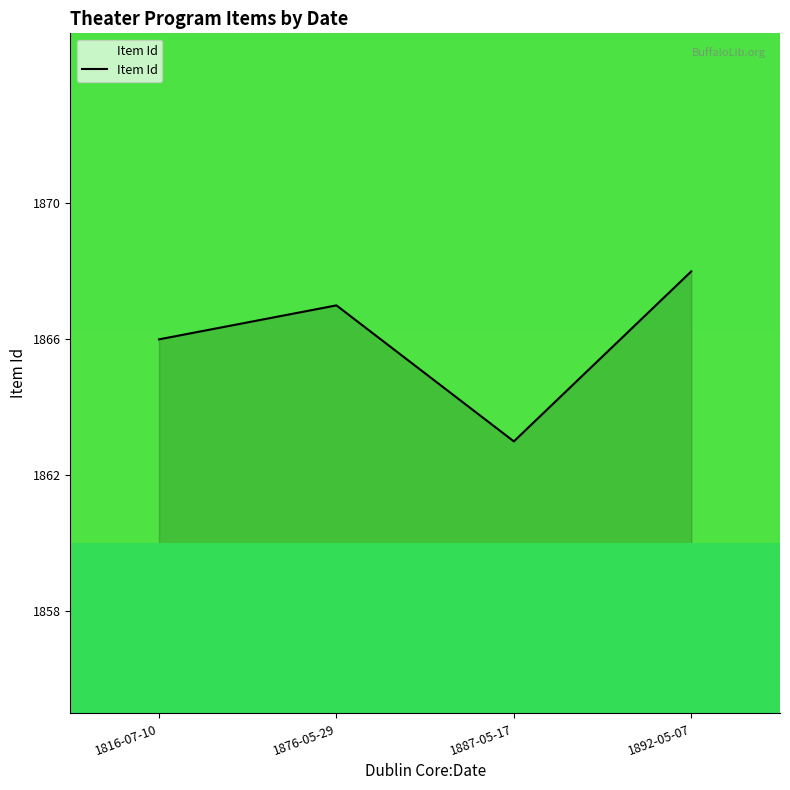

Which label corresponds to the smallest value in the chart?

1887-05-17